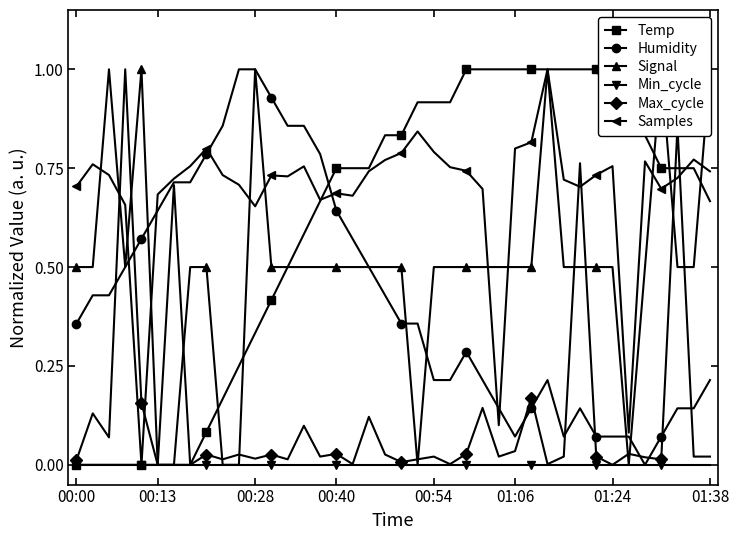

Is the value of Max_cycle at 00:40 greater than the value of Temp at 00:28?

No